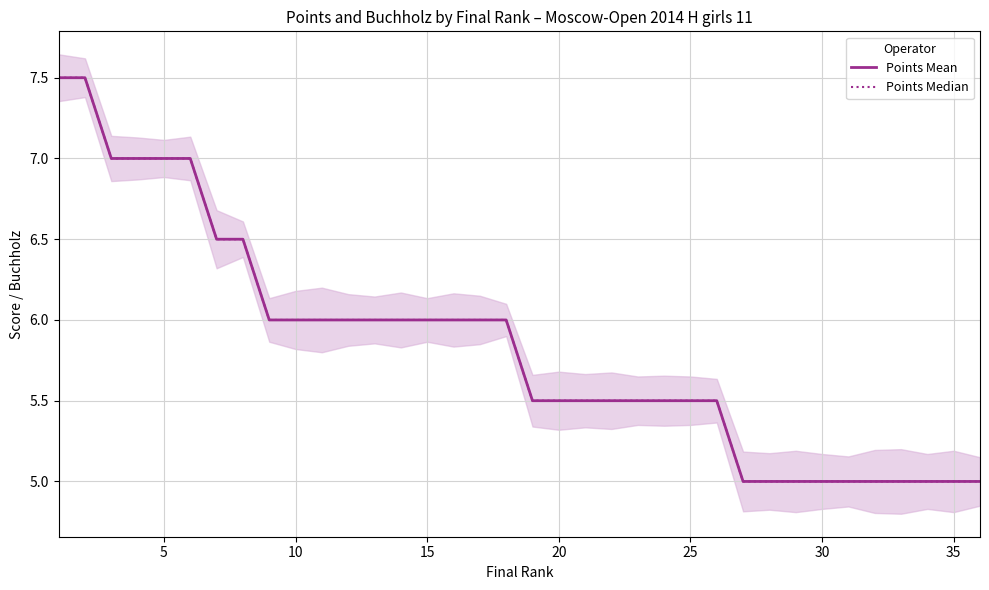

Is the value of Points Median at 10 greater than the value of Points Mean at 9?

Yes